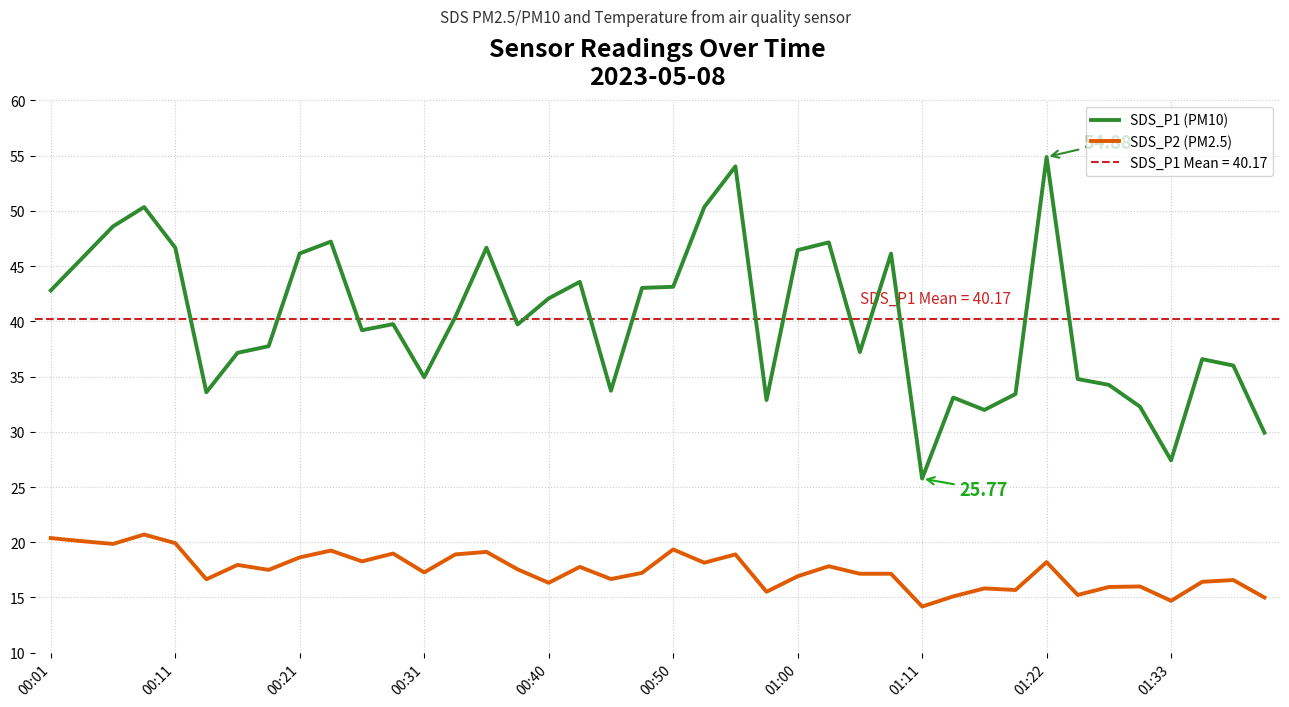

True or false: SDS_P1 (PM10) and SDS_P2 (PM2.5) intersect in this chart.

False